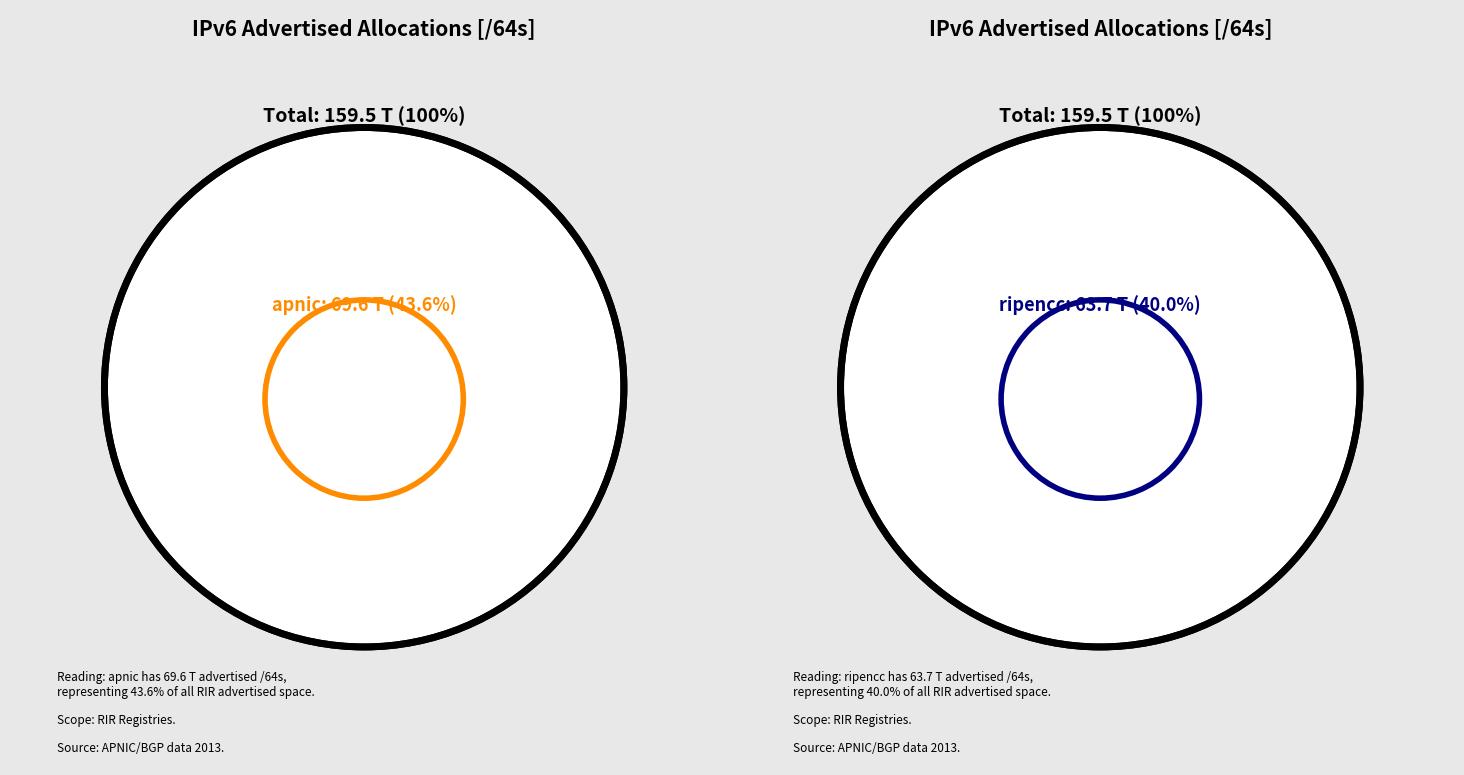

To the nearest percent, what percentage of the pie is apnic?

44%